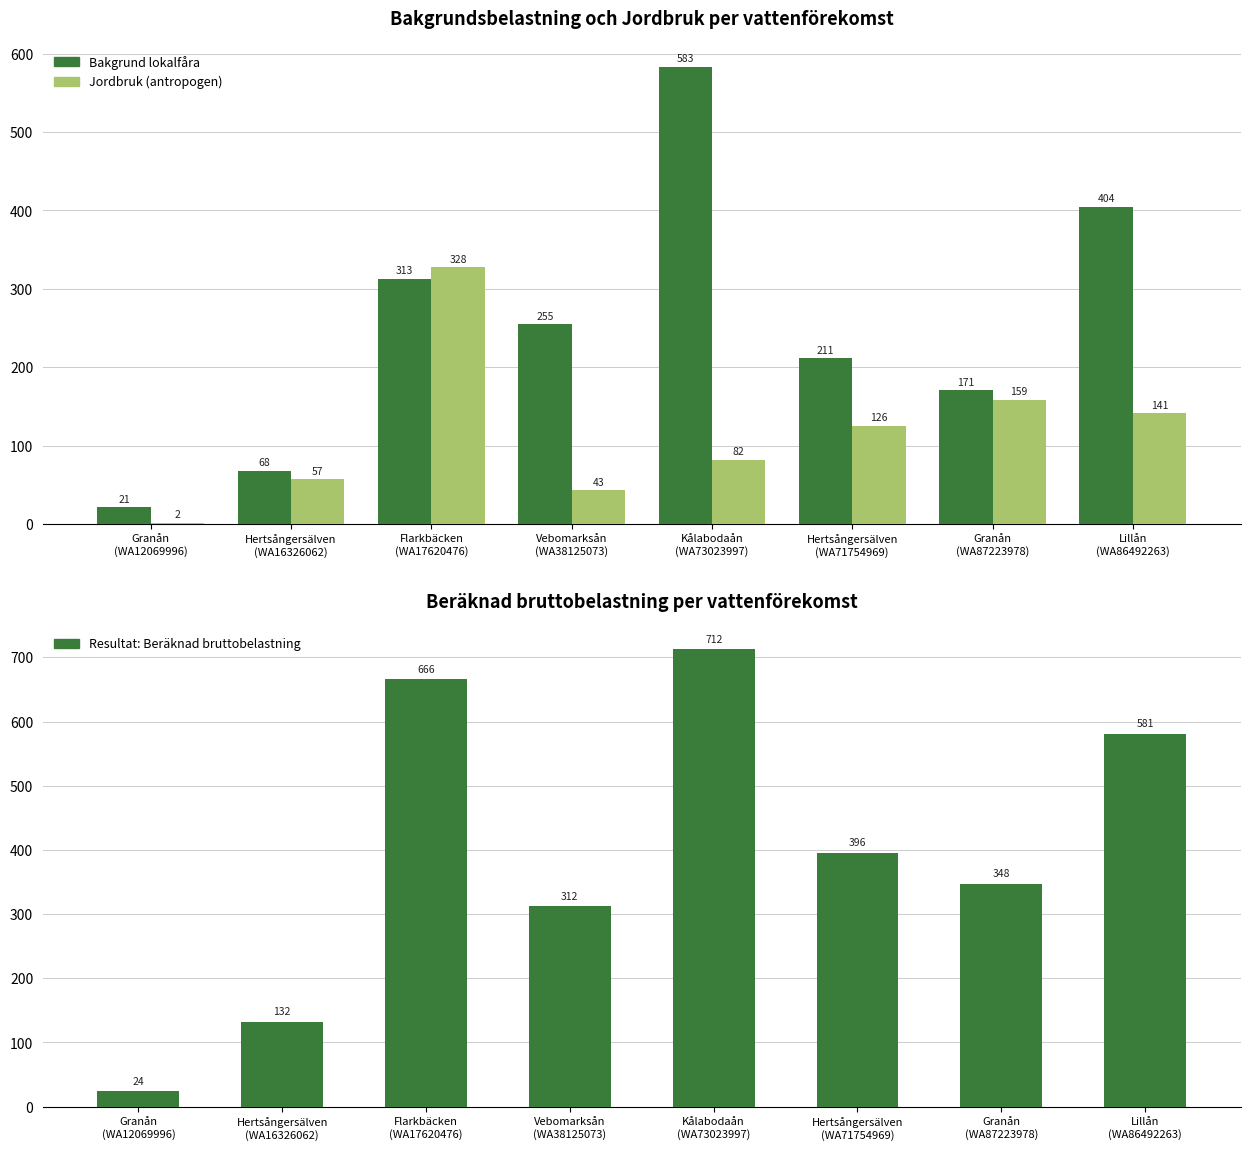

What are all the series names shown in the legend?

Bakgrund lokalfåra, Jordbruk (antropogen), Resultat: Beräknad bruttobelastning